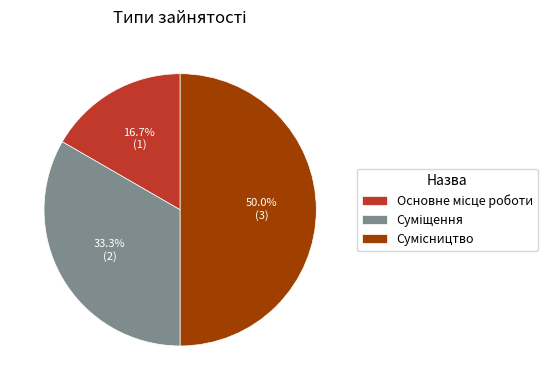

To the nearest percent, what is the difference between the largest and smallest slice percentages?

33%